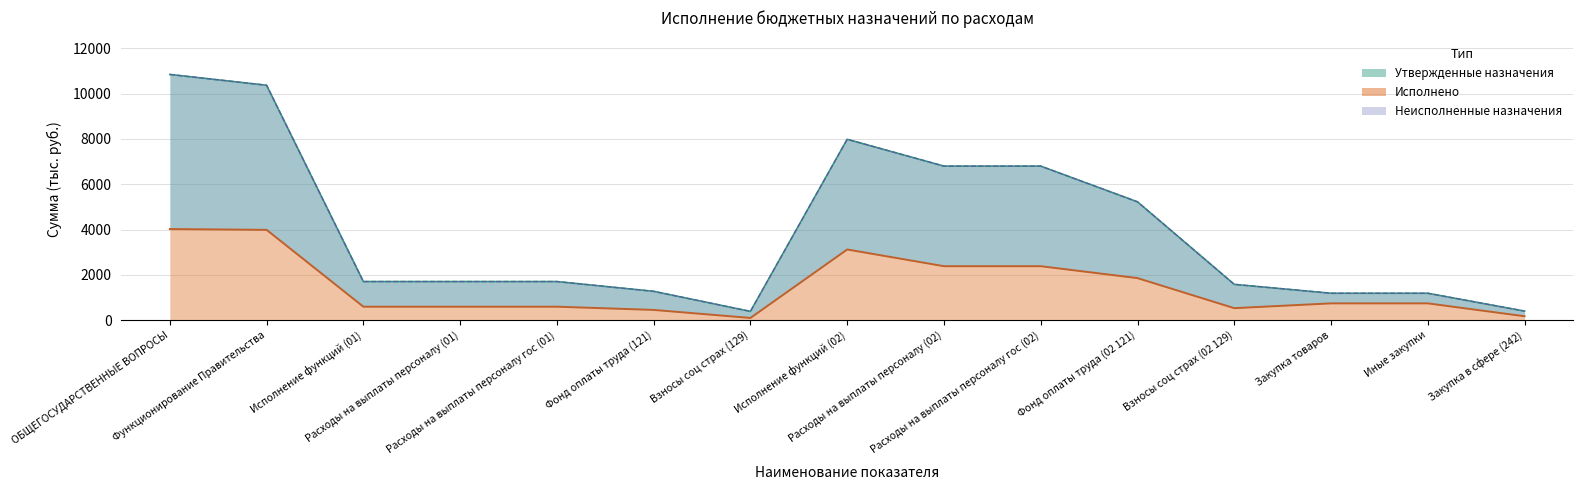

What is the difference between the highest and lowest values at Взносы соц страх (129)?

289.7